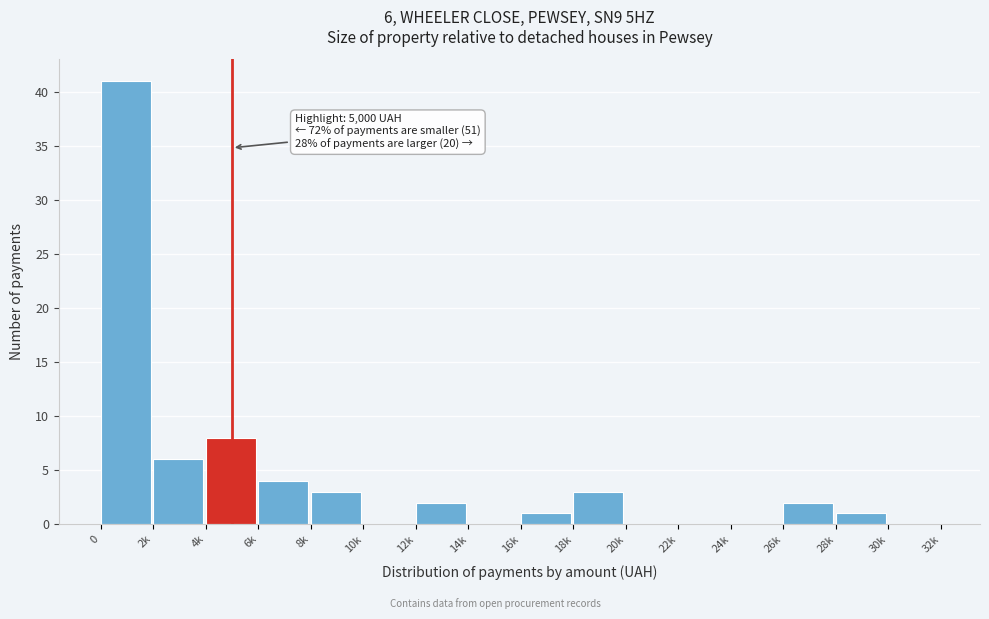

Reading right to left, list all the values displayed in this chart.

30k=0	28k=1	26k=2	24k=0	22k=0	20k=0	18k=3	16k=1	14k=0	12k=2	10k=0	8k=3	6k=4	4k=8	2k=6	0=41